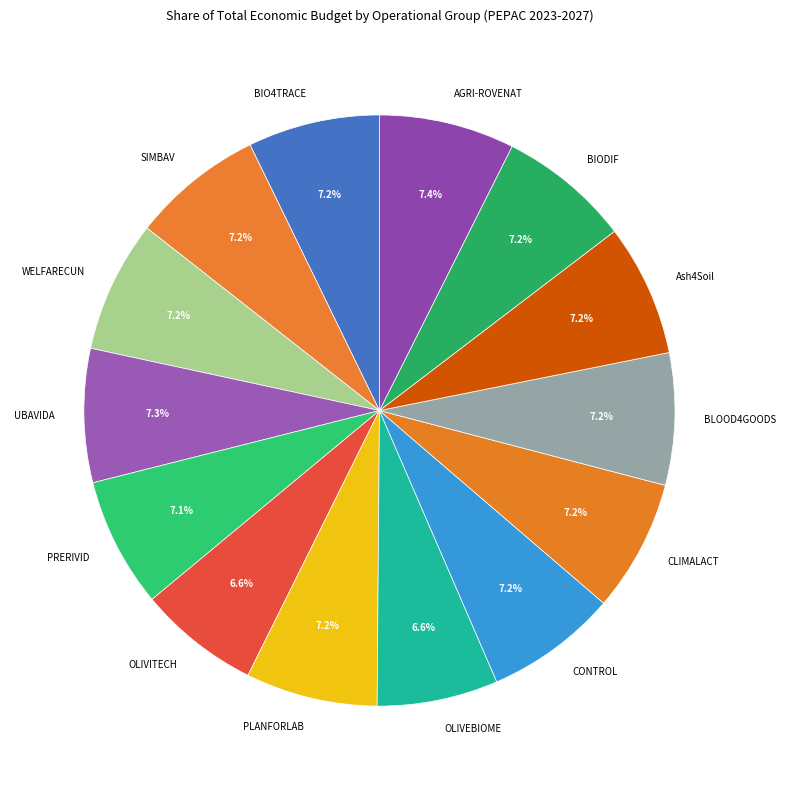

Is it true that PRERIVID is 7% of the pie?

True